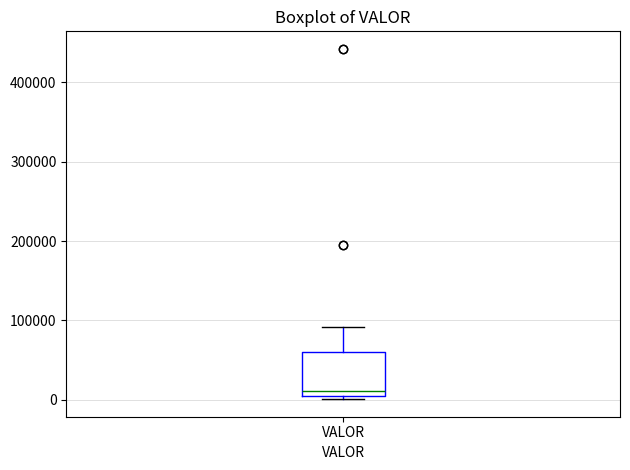

Where is the upper edge of the box for VALOR on the y-axis? The values are not printed on the chart, so give them approximately, as read against the axis.

60000